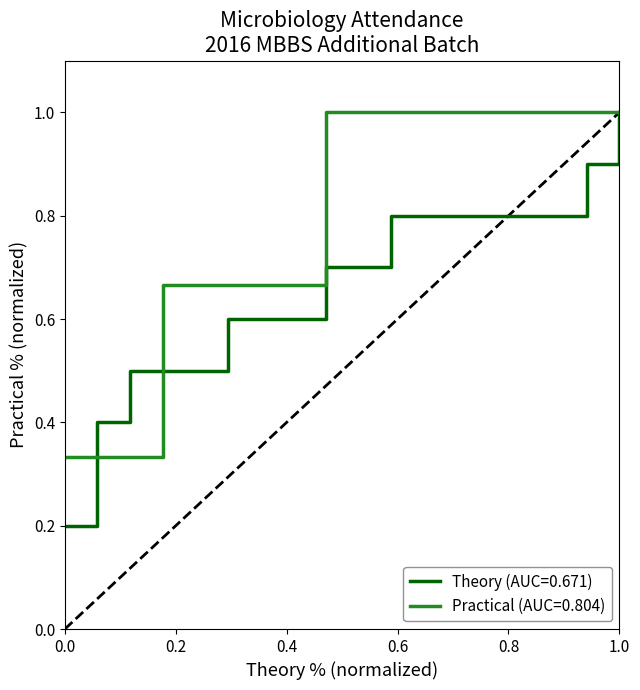

How many distinct data groups are displayed?

2